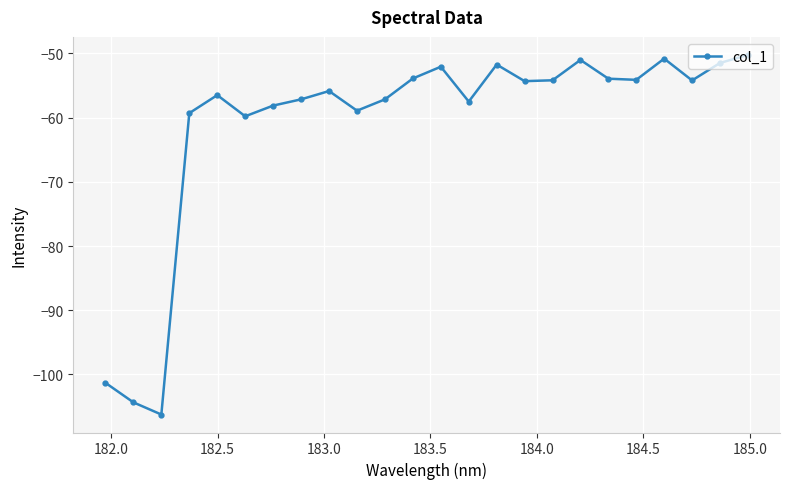

True or false: the data has more than 0 interior local peaks.

True